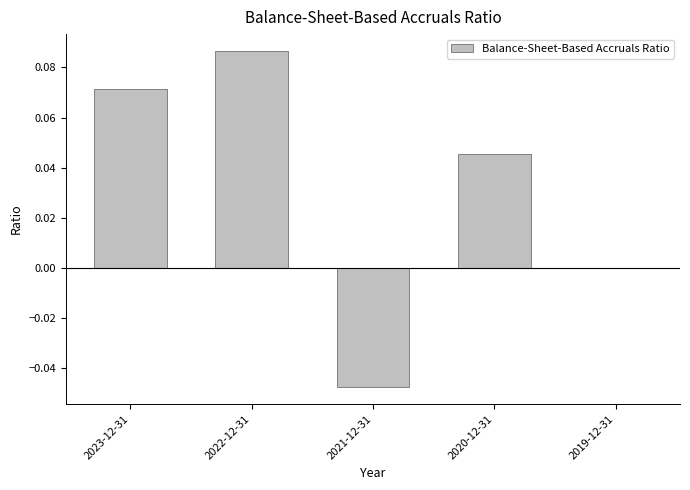

Which has a higher value, 2021-12-31 or 2020-12-31?

2020-12-31